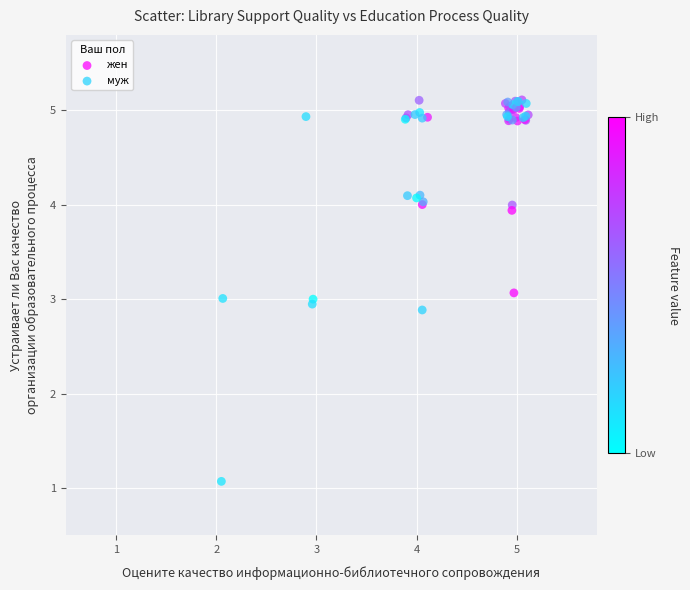

Which series has the largest Y range (max minus min)?

муж